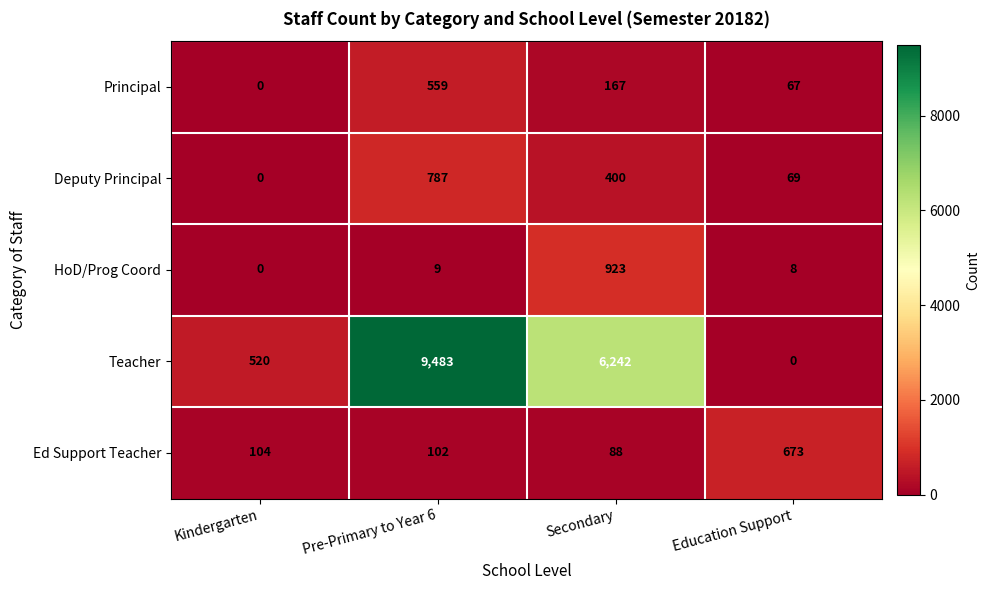

Rank the series at Secondary from highest to lowest value.

Teacher, HoD/Prog Coord, Deputy Principal, Principal, Ed Support Teacher